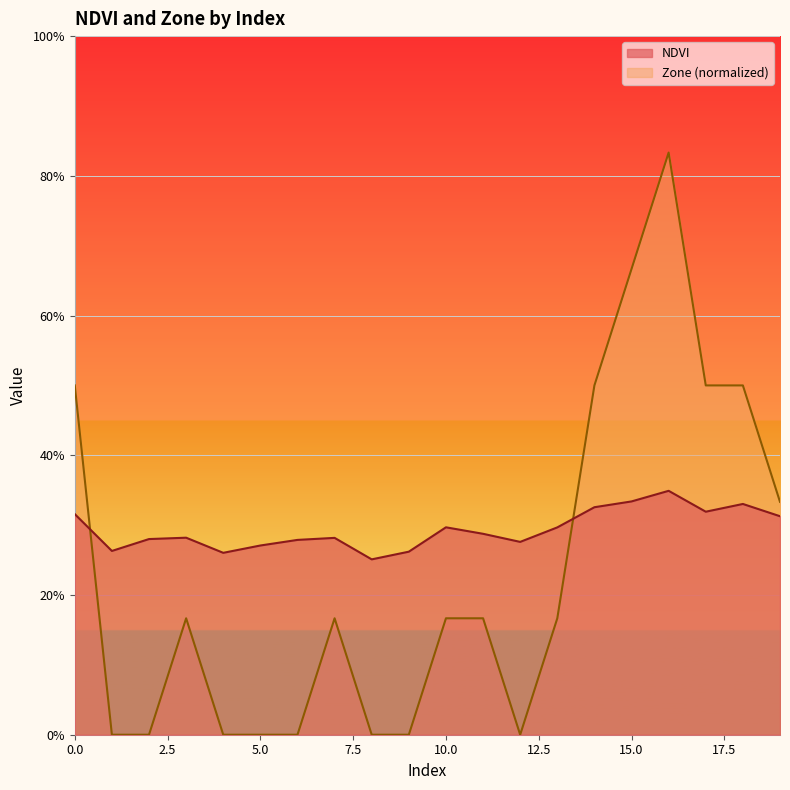

At which category does Zone reach its first local peak?

3